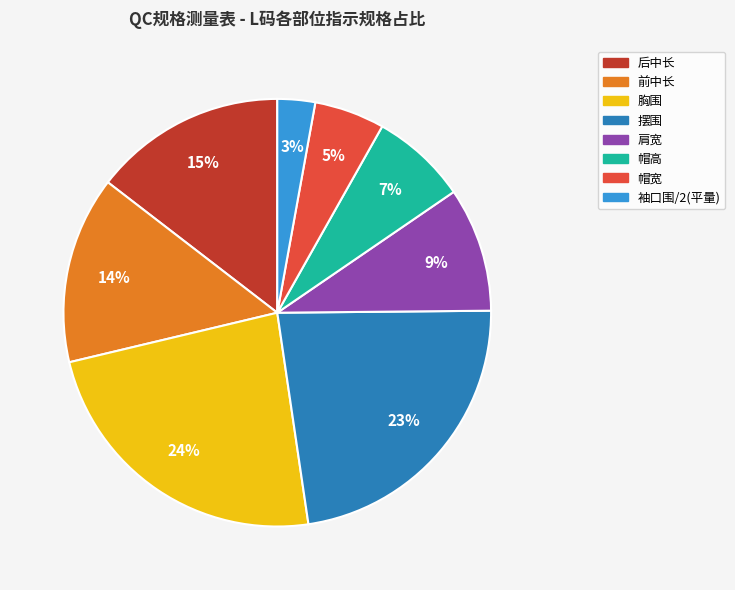

To the nearest percent, what is the average slice percentage?

12%